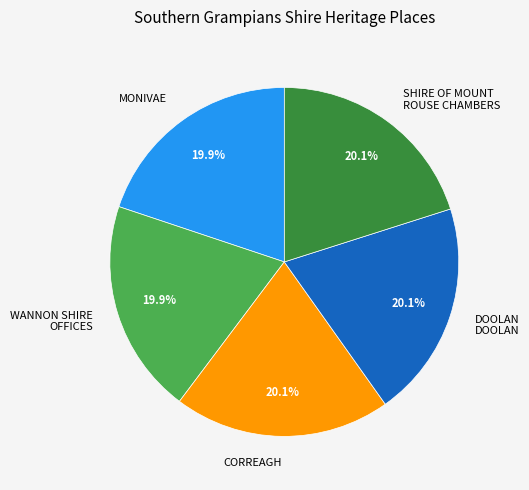

Does CORREAGH represent more than half of the total?

No